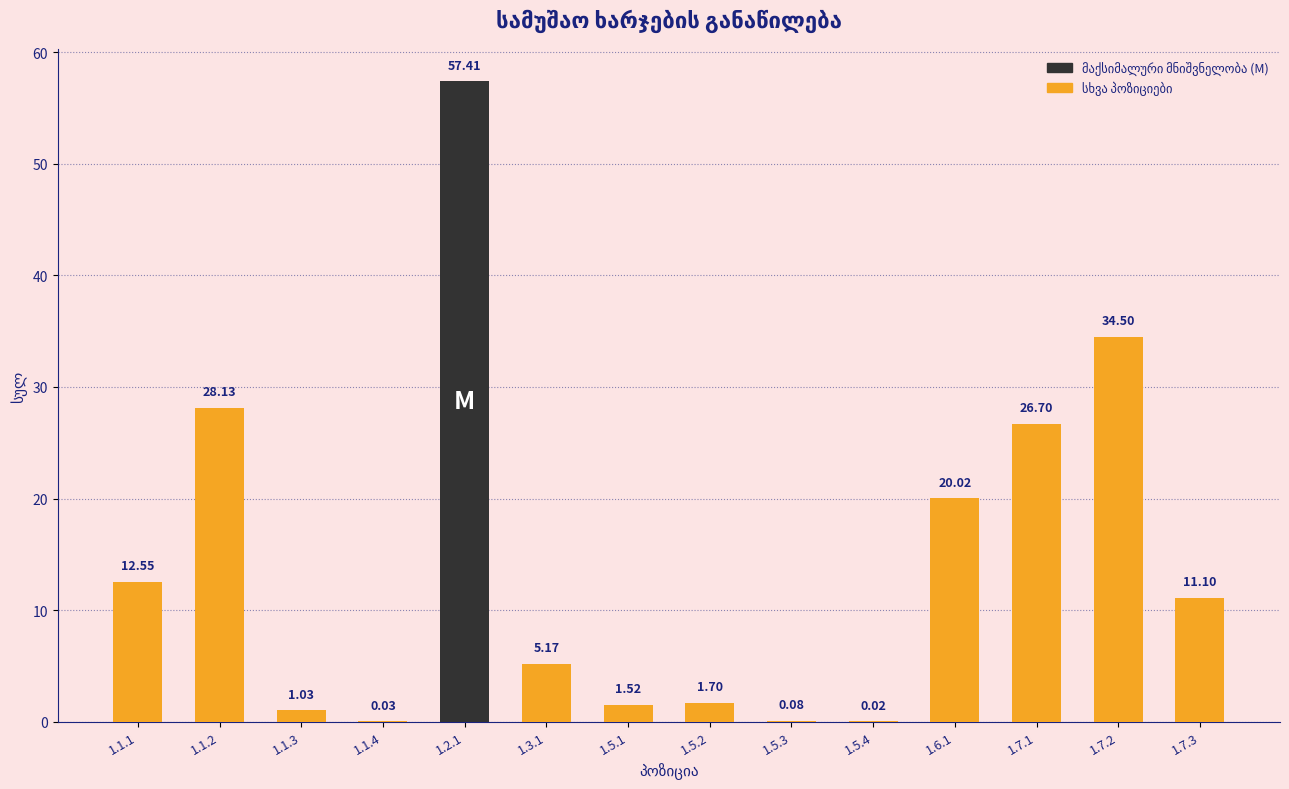

What is the sum of the values at 1.3.1 and 1.5.1?

6.7